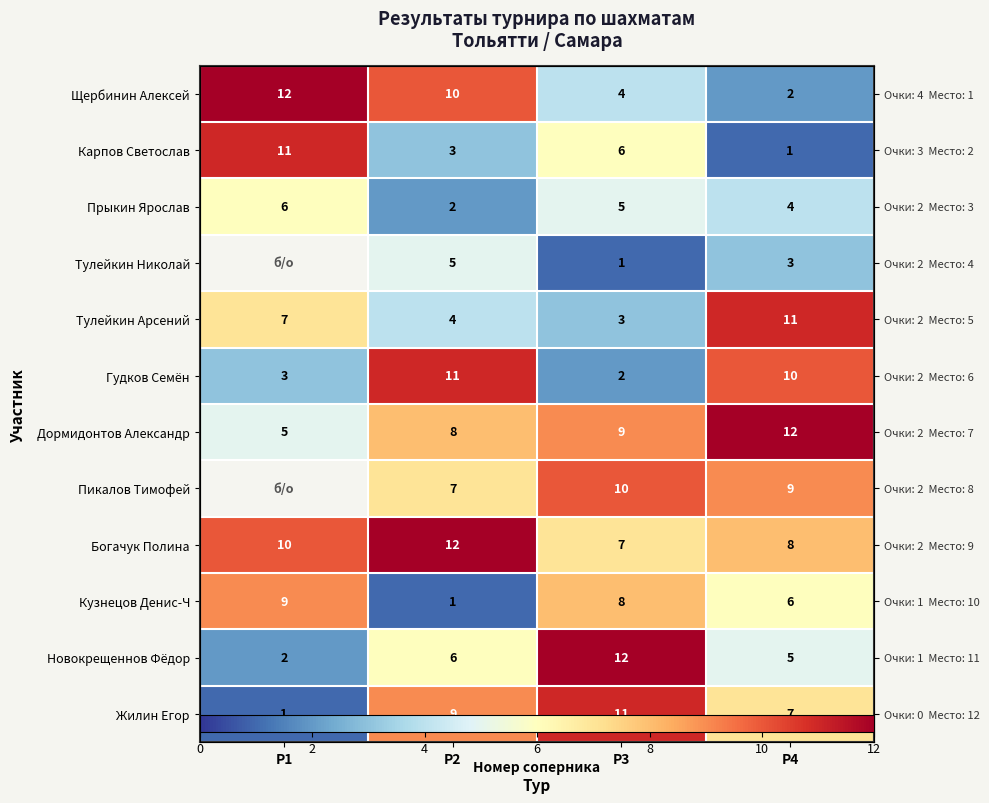

Which series changed the most between Р1 and Р4?

Щербинин Алексей